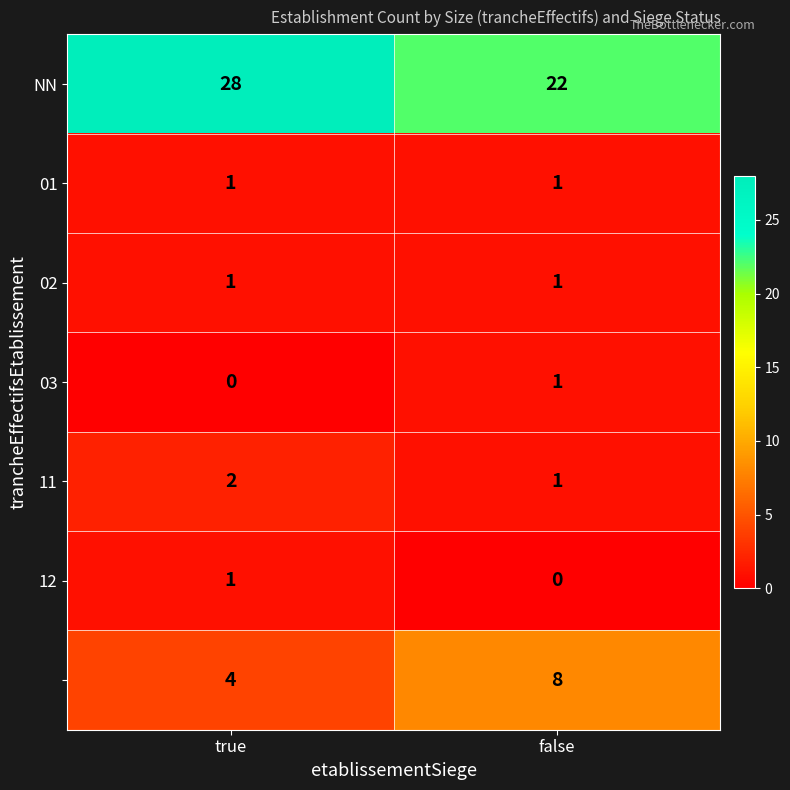

At which category is the sum across all series the highest?

true